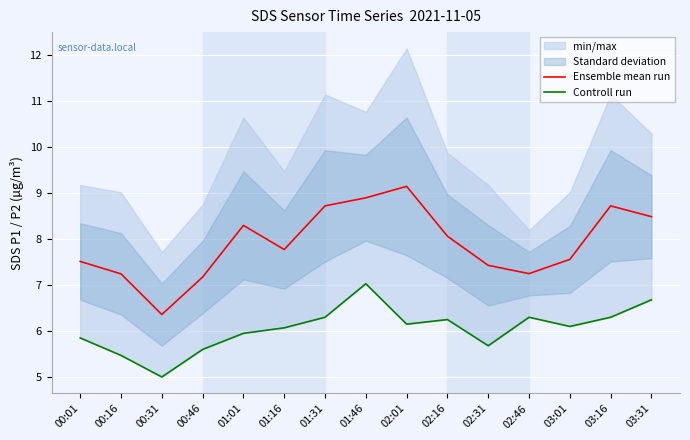

Does the chart display data point markers on the line(s)?

No